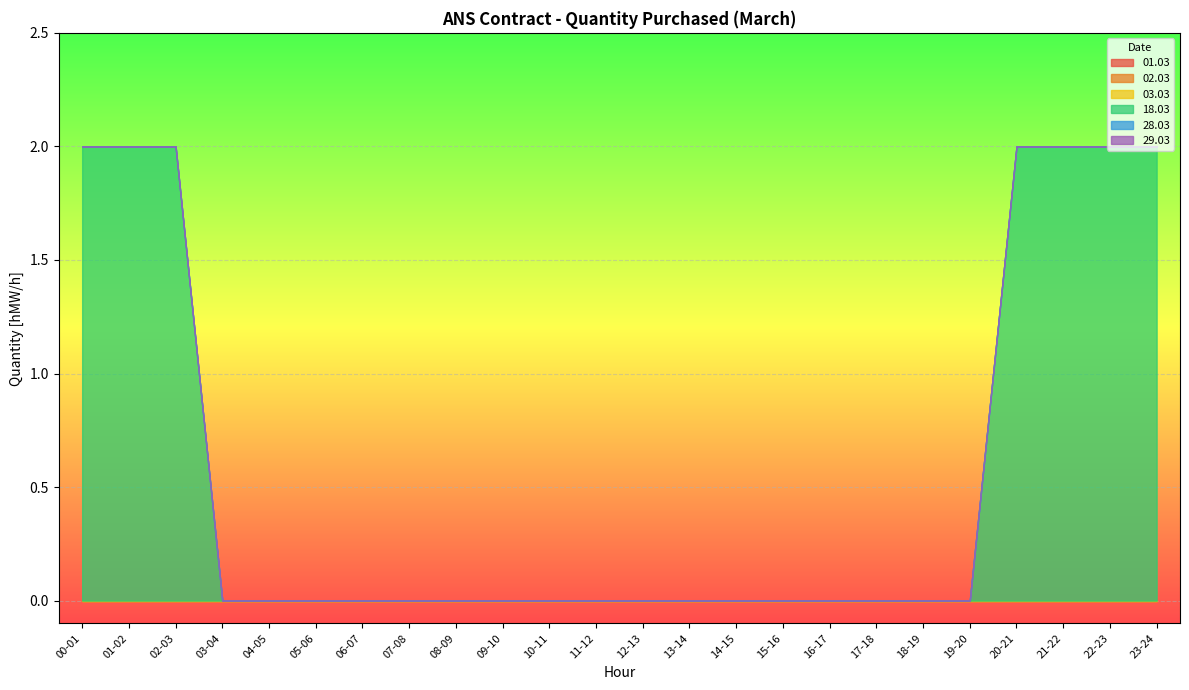

How many distinct data groups are displayed?

6